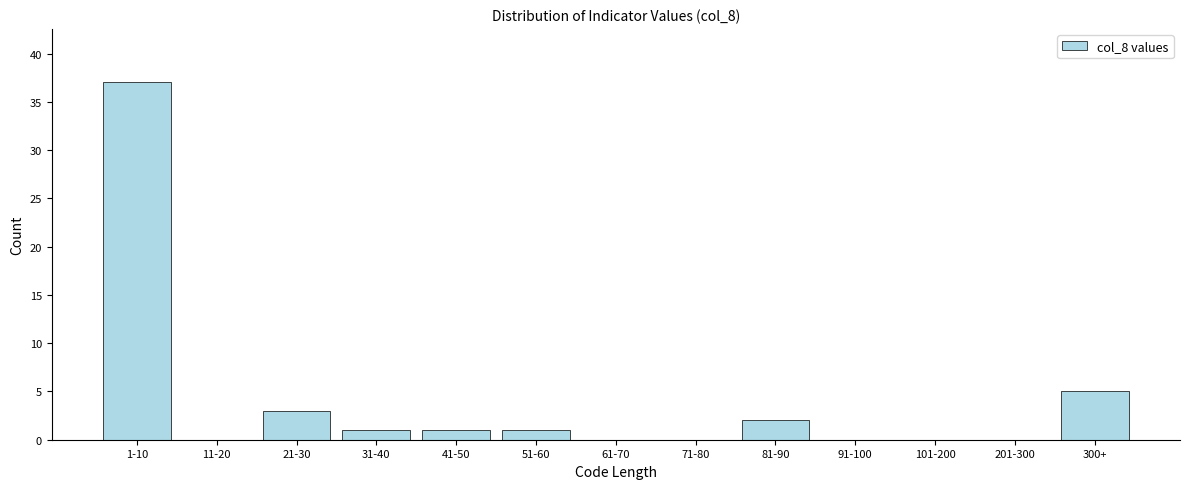

Reading right to left, transcribe all the data shown in this chart.

300+=5	201-300=0	101-200=0	91-100=0	81-90=2	71-80=0	61-70=0	51-60=1	41-50=1	31-40=1	21-30=3	11-20=0	1-10=37